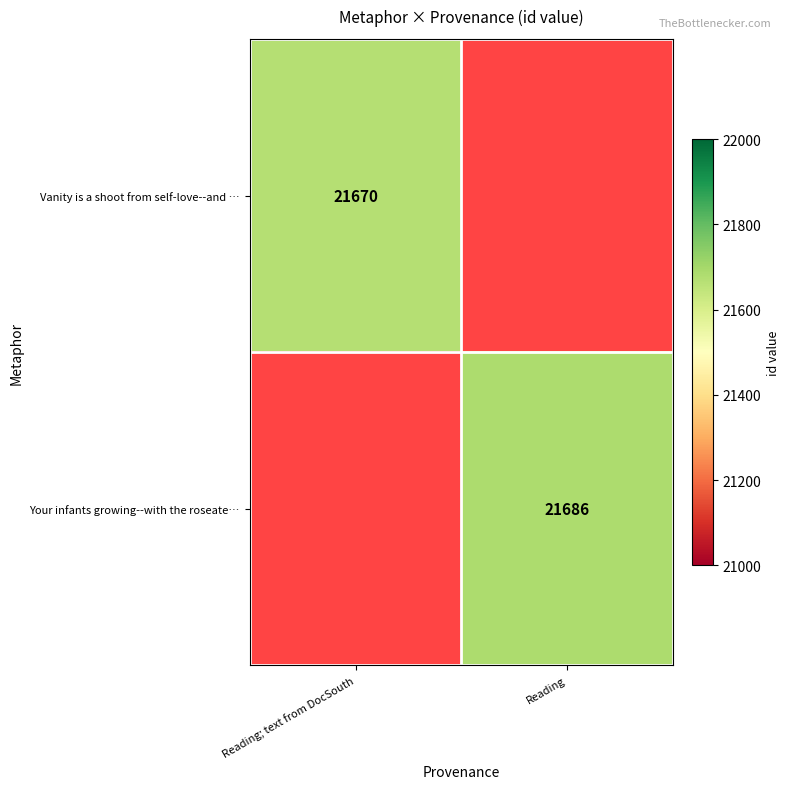

The value of Vanity is a shoot from self-love--and … at Reading; text from DocSouth is 21670. True or false?

True